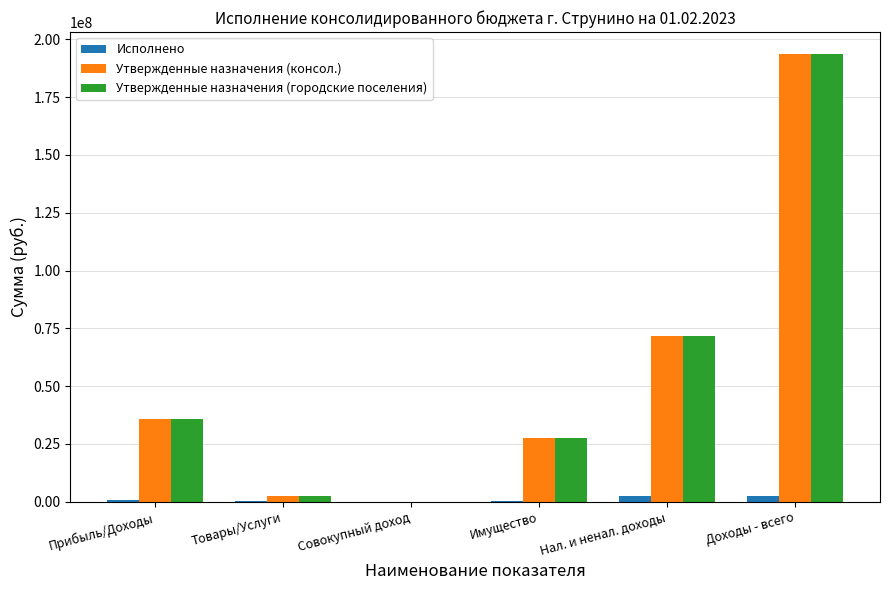

How many series are shown in this chart?

3